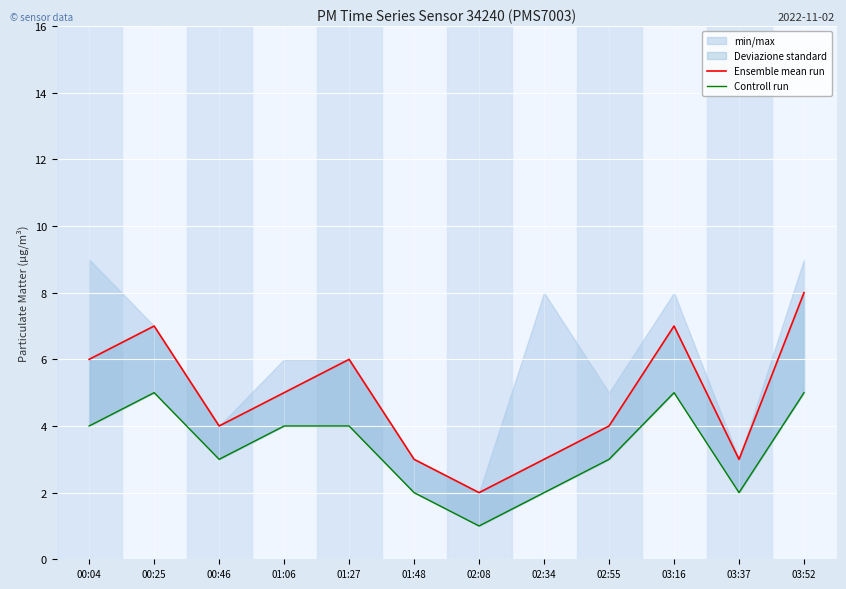

What is the label of the 6th point from the left?

01:48